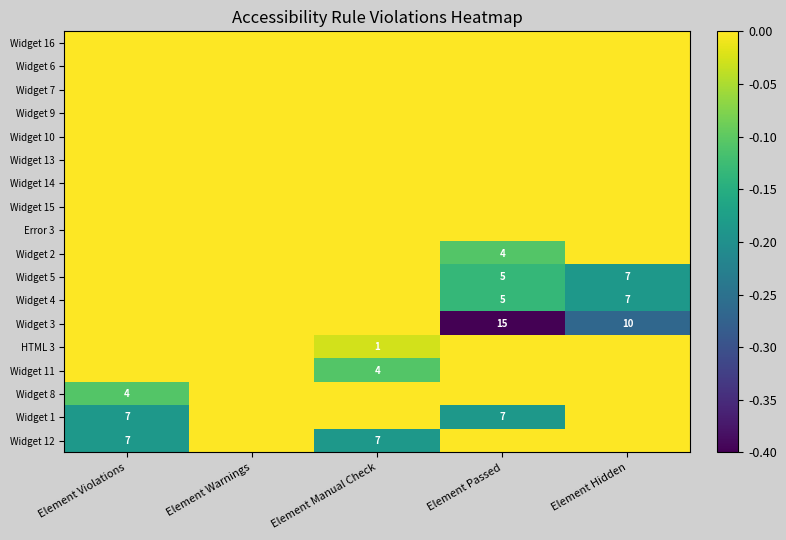

The Widget 8 series shows 4 at Element Violations. True or false?

True